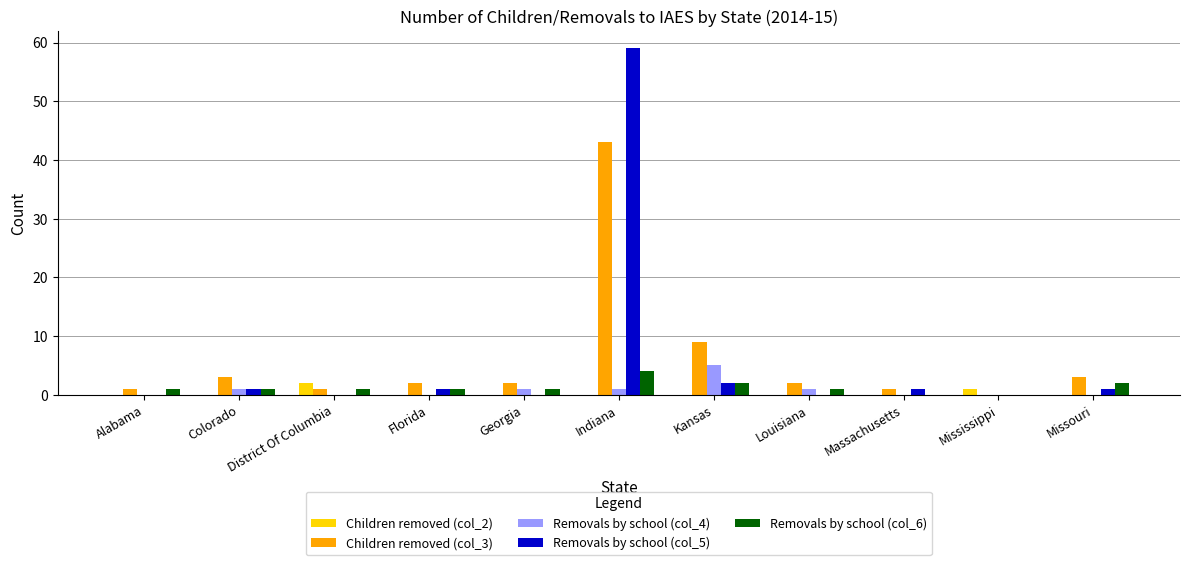

Are the bars grouped side by side (vs. stacked)?

Yes